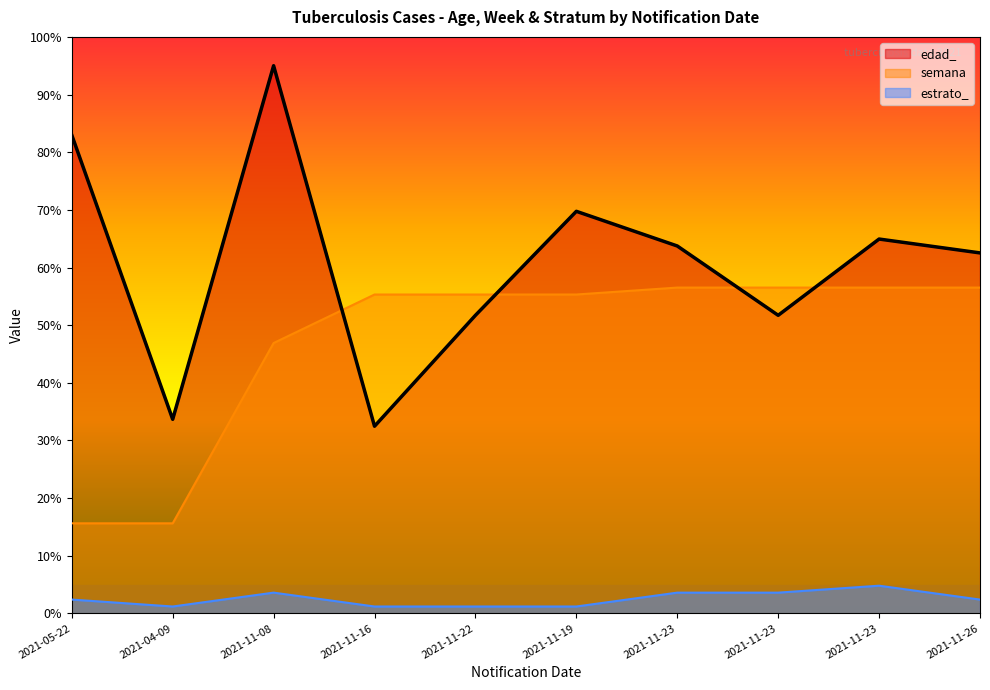

What is the value of the estrato_ point at the 1st from the left?

2.4